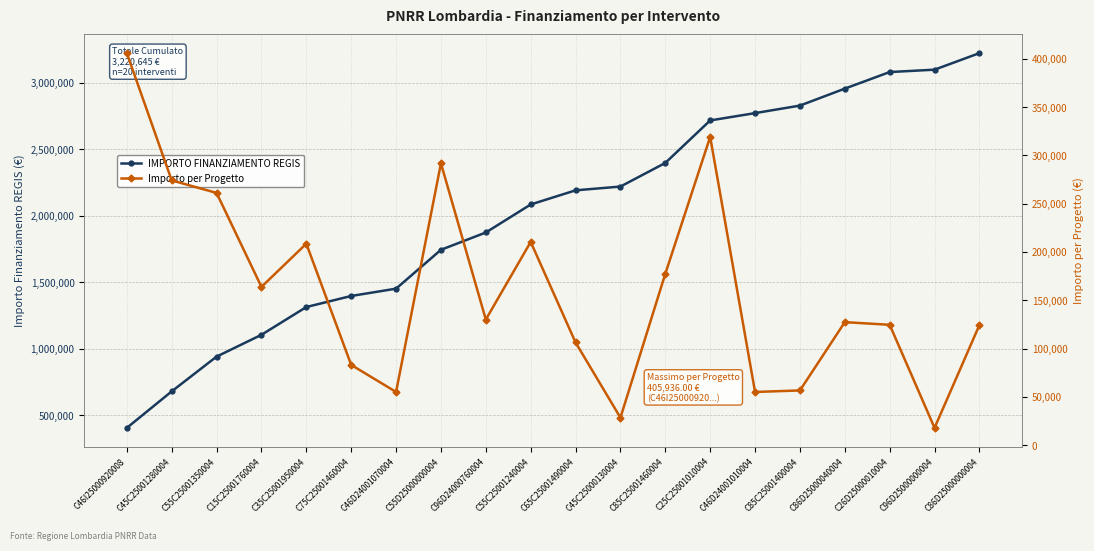

What is the sum of the Importo per Progetto values at C45C25000130004 and C86D25000040004?

155675.0